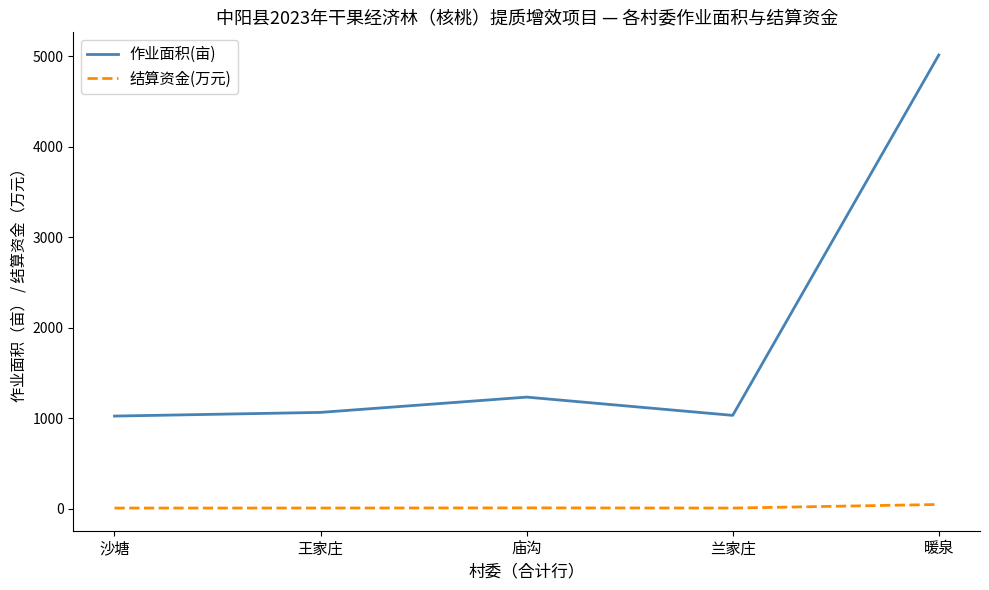

Which series has the largest range (max minus min)?

作业面积(亩)